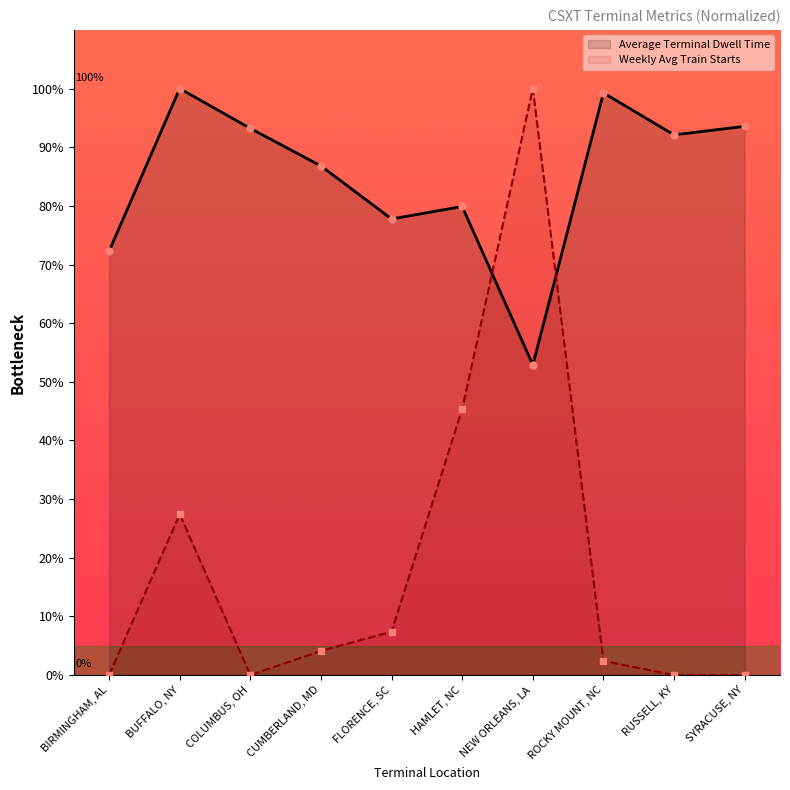

What position from the right is ROCKY MOUNT, NC?

3